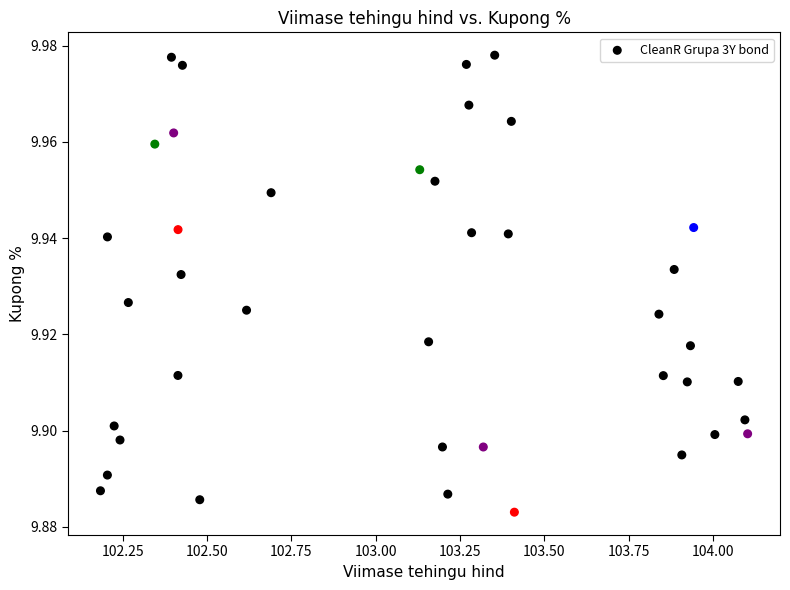

What is the range of X values (max minus min)?

1.9